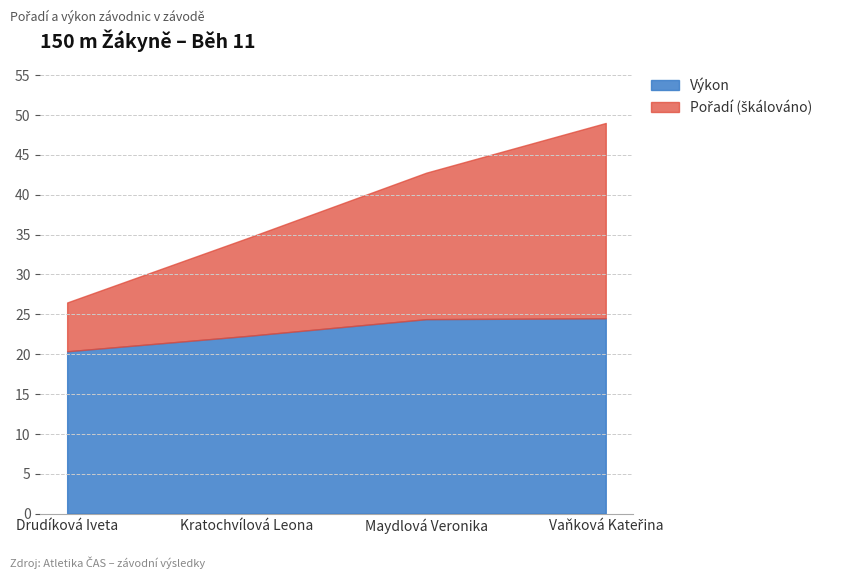

Is it true that Výkon equals 8.0 at Vaňková Kateřina?

False